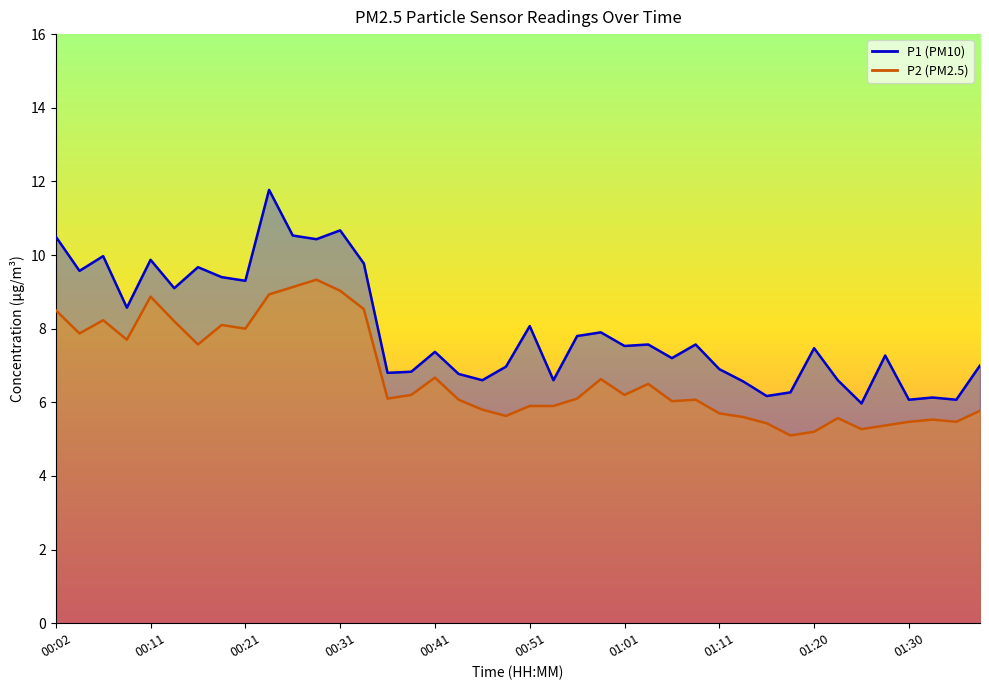

What is the value of the P2 point at the 25th from the left?

6.2